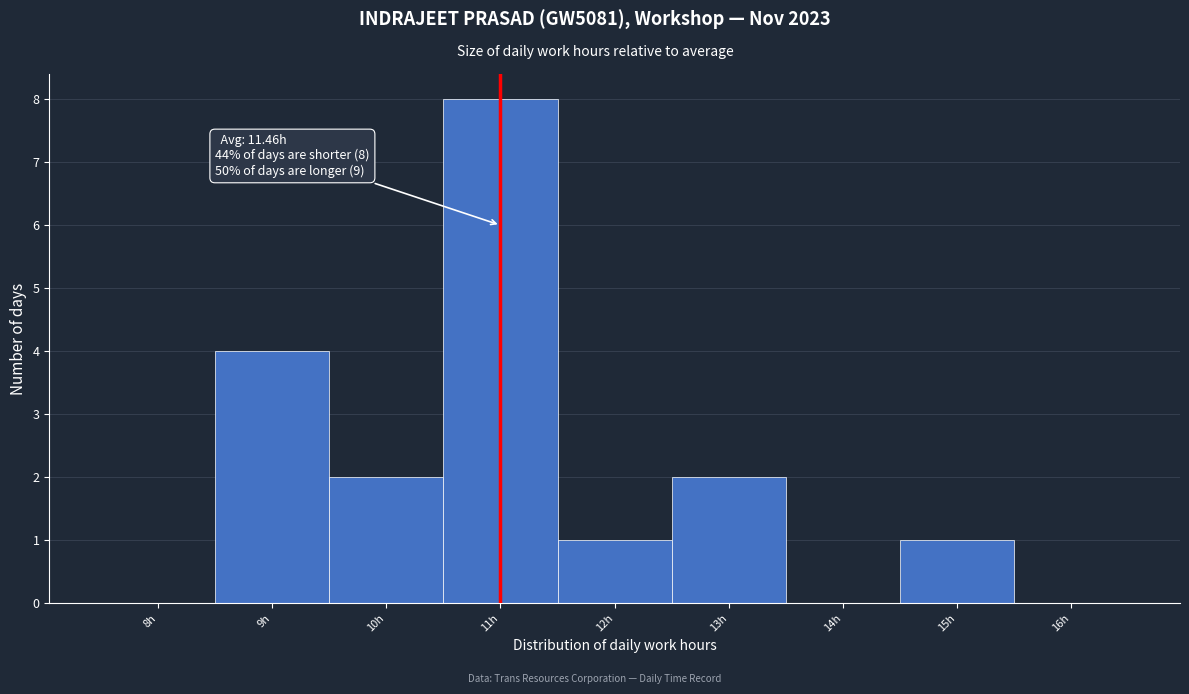

Reading left to right, what are all the values shown in this chart?

8h=0	9h=4	10h=2	11h=8	12h=1	13h=2	14h=0	15h=1	16h=0